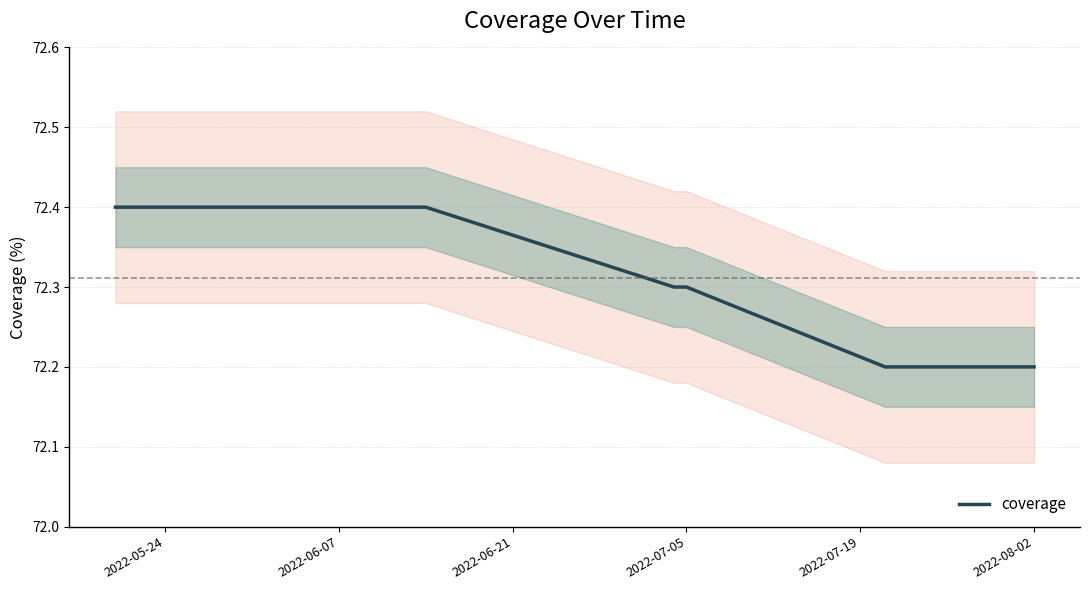

True or false: coverage has a value of 31.1 at 2022-08-02.

False